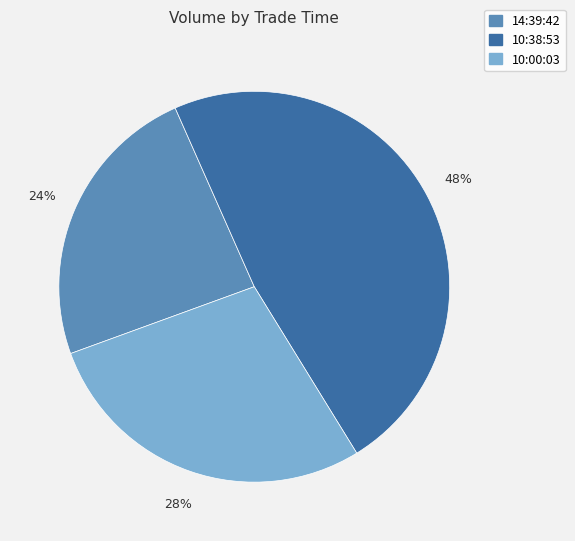

Does any single category account for the majority?

No